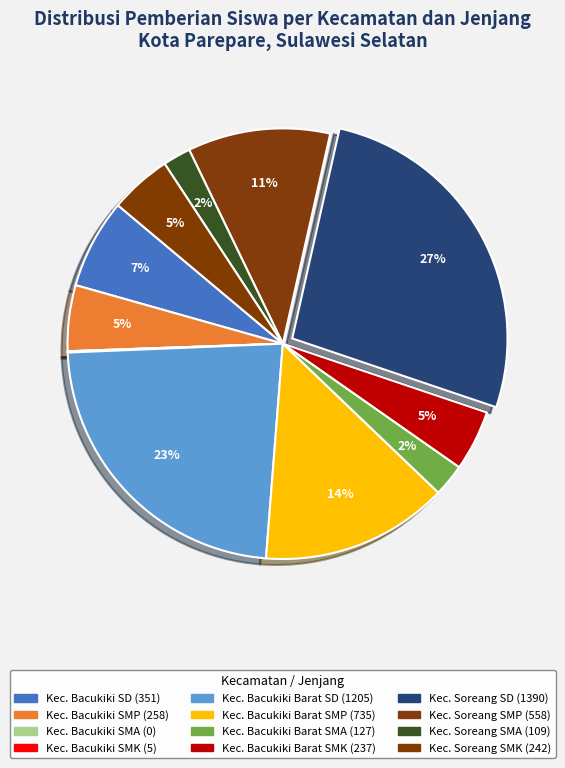

True or false: Kec. Soreang SMP accounts for 11% of the total.

True